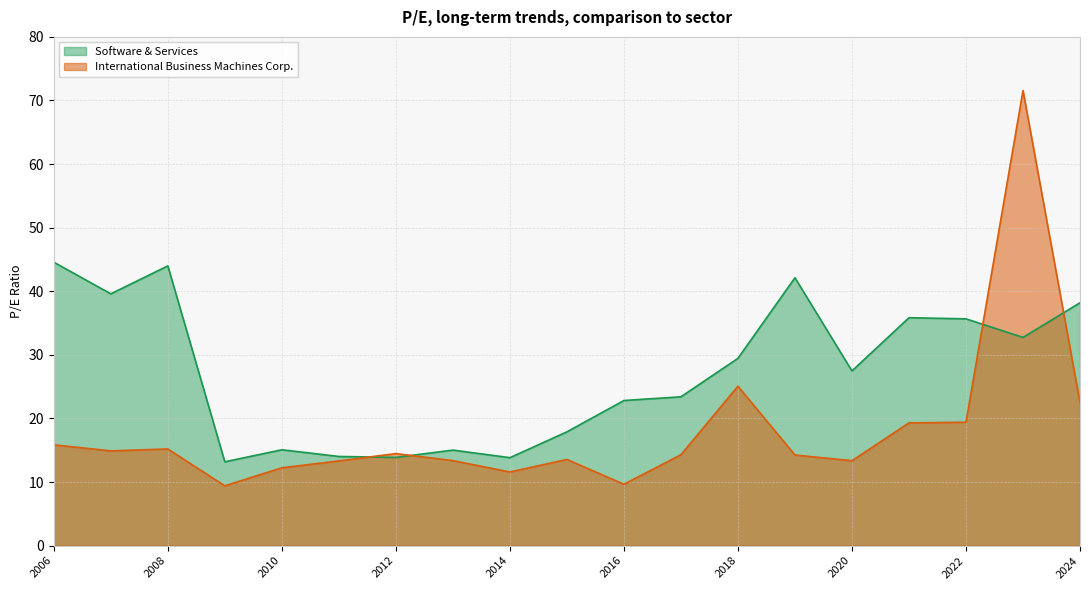

How many distinct data groups are displayed?

2